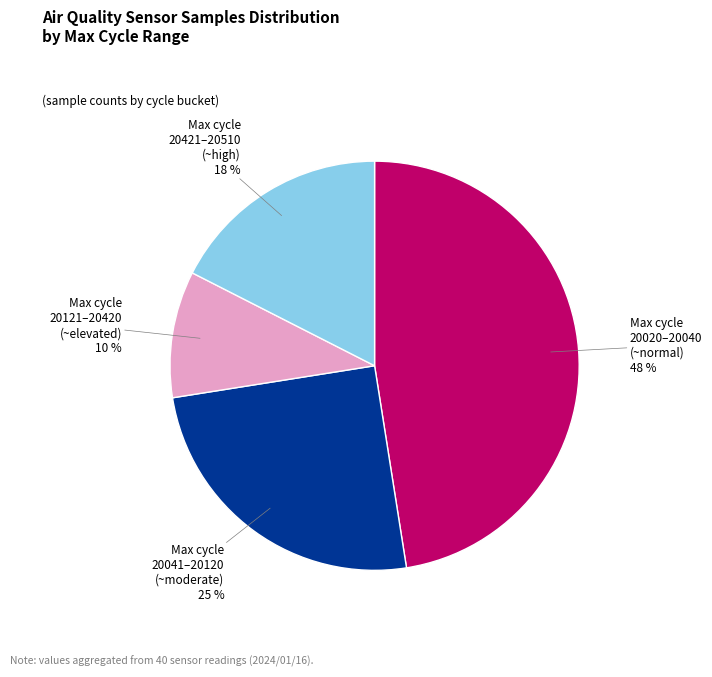

To the nearest percent, what is the average slice percentage?

25%